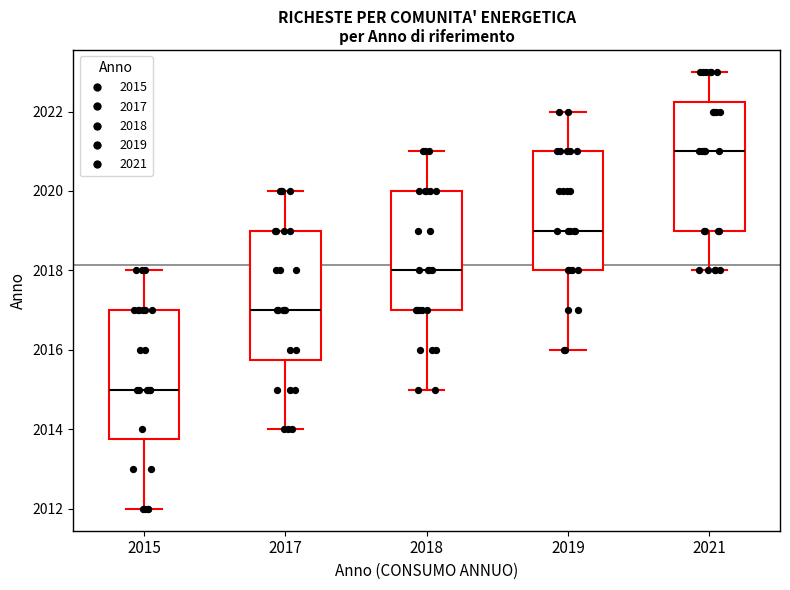

Reading left to right, transcribe this box plot: for each box, give where its median line is, the range the box spans, and where its two whiskers end, as read against the y-axis. The values are not printed on the chart, so give them approximately, as read against the axis.

2015: median 2015.0, box 2013.8 to 2017.0, whiskers 2012.0 to 2018.0
2017: median 2017.0, box 2015.8 to 2019.0, whiskers 2014.0 to 2020.0
2018: median 2018.0, box 2017.0 to 2020.0, whiskers 2015.0 to 2021.0
2019: median 2019.0, box 2018.0 to 2021.0, whiskers 2016.0 to 2022.0
2021: median 2021.0, box 2019.0 to 2022.2, whiskers 2018.0 to 2023.0